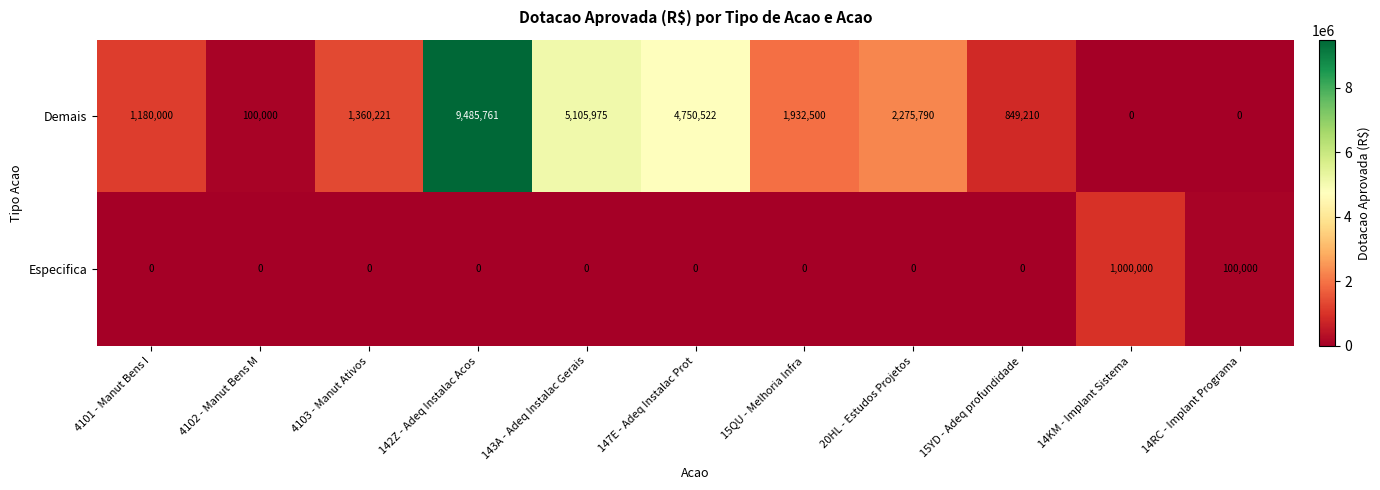

Reading left to right, list all the values displayed in this chart.

Demais: 1180000	100000	1360221	9485761	5105975	4750522	1932500	2275790	849210	0	0
Especifica: 0	0	0	0	0	0	0	0	0	1000000	100000